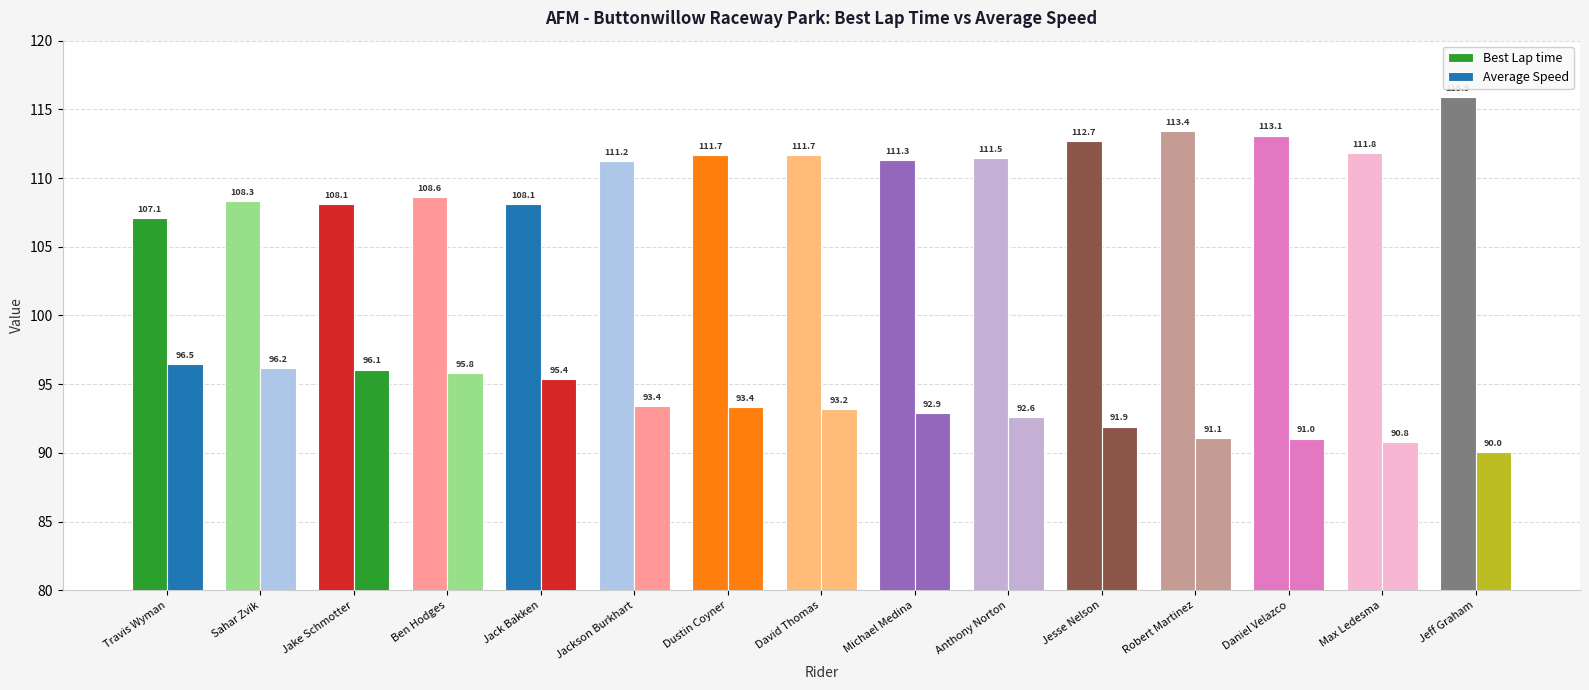

Which series has the largest total across all categories?

Best Lap time